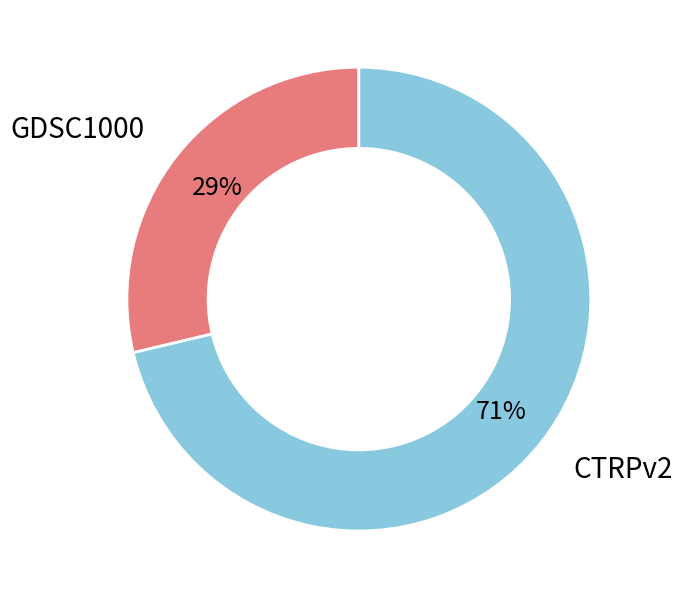

To the nearest percent, what is the average slice percentage?

50%